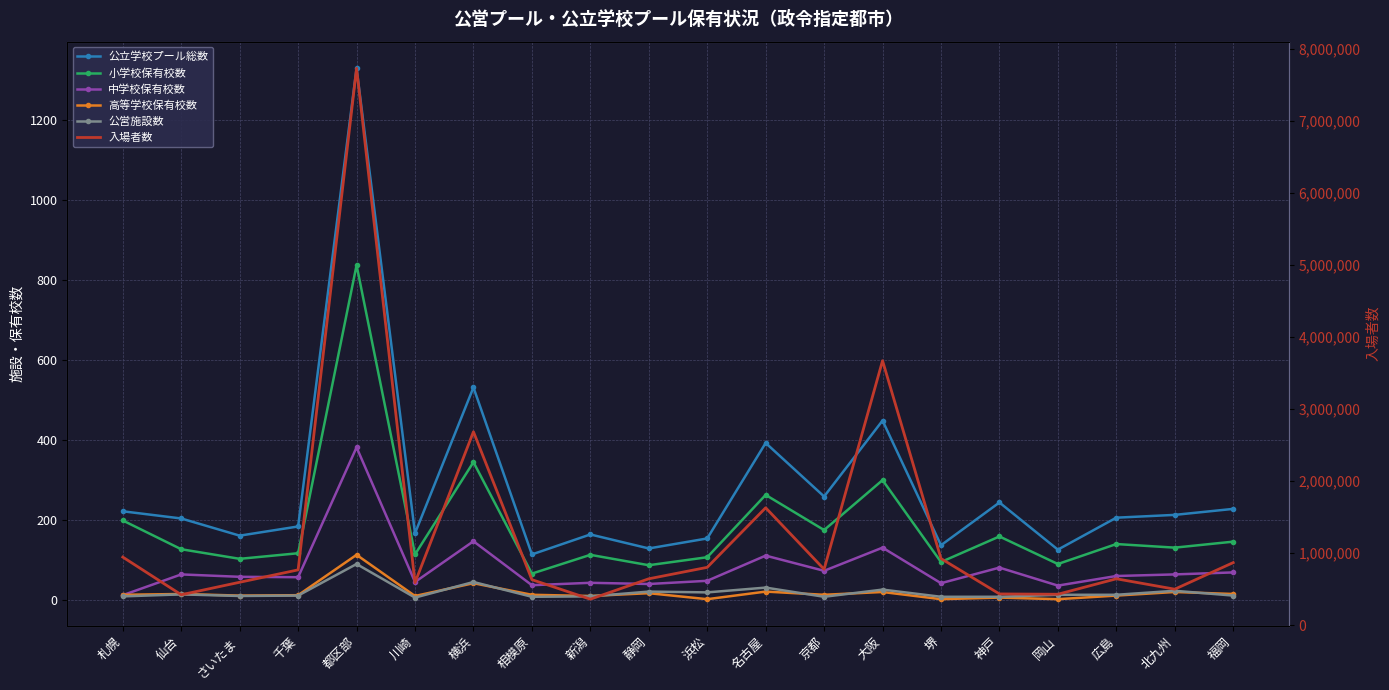

Where is 公営施設数 nearest to the value 47?

横浜